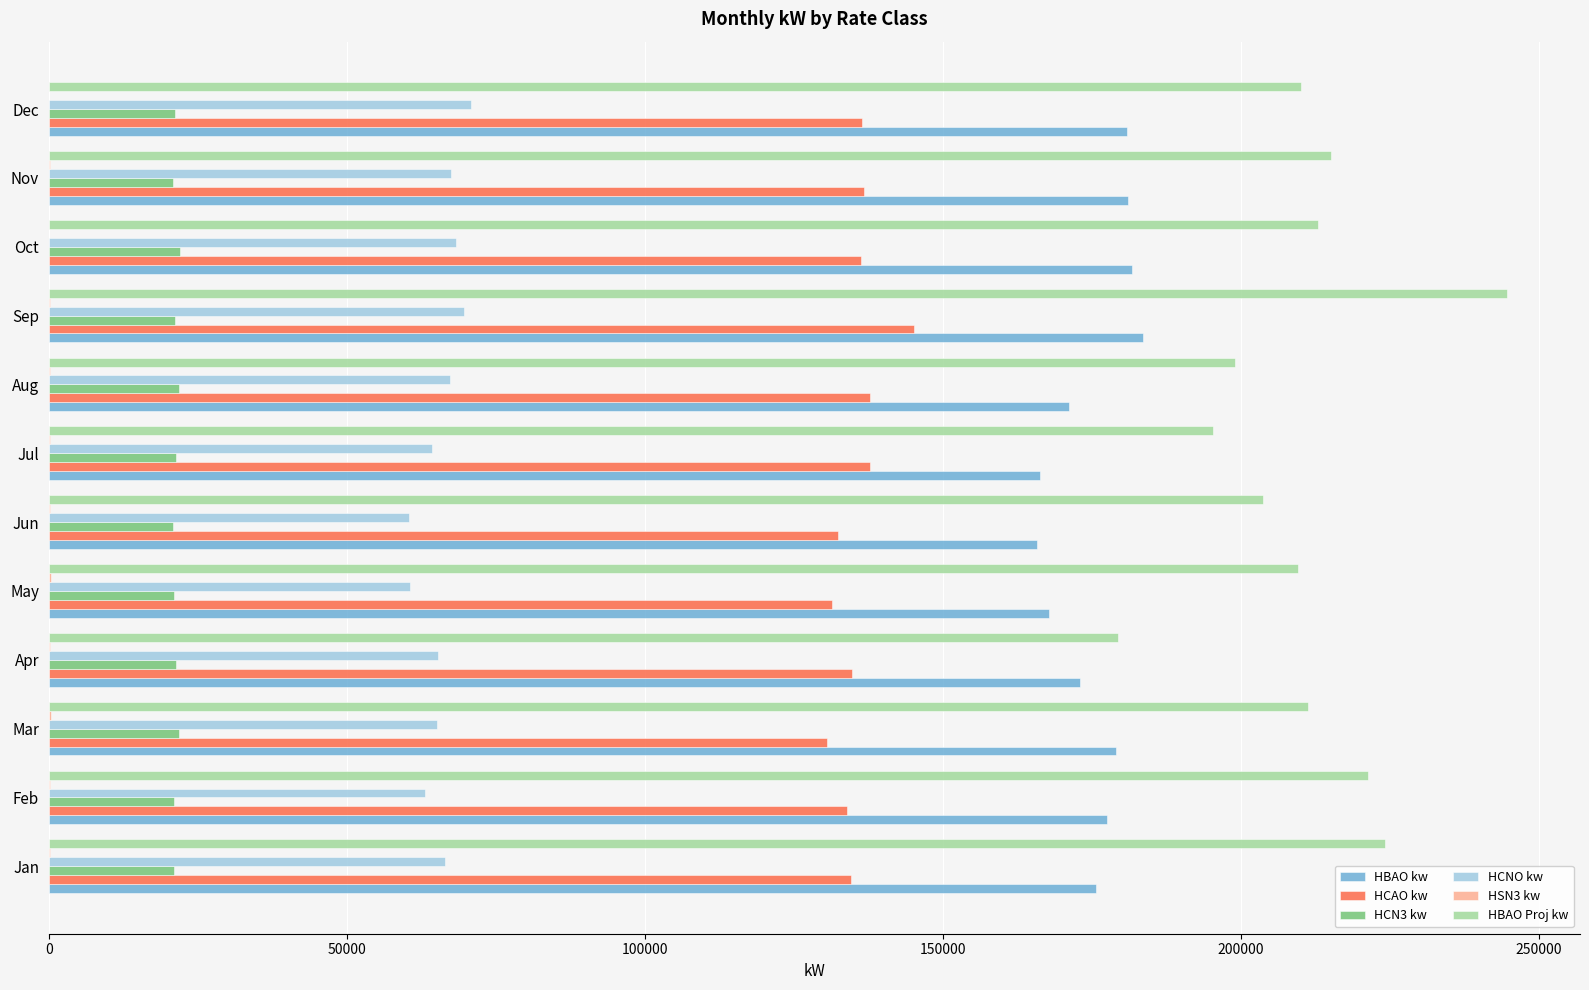

How many categories are shown in the chart?

12